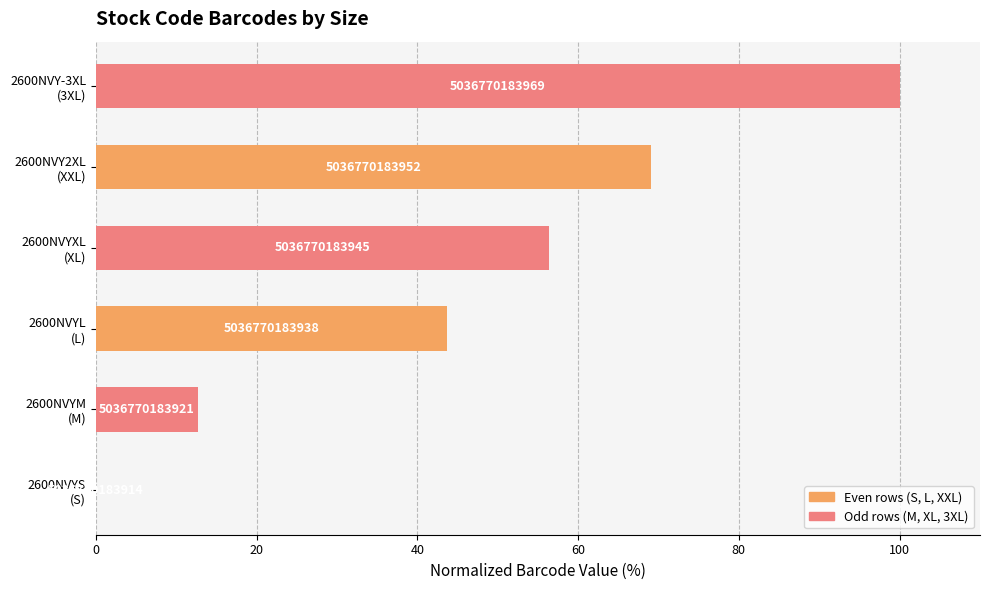

What is the sum of all values?

281.8